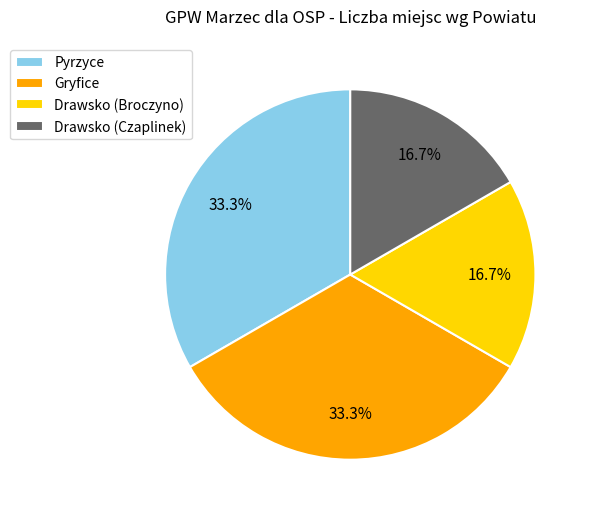

To the nearest percent, what percentage of the pie is Drawsko (Czaplinek)?

17%